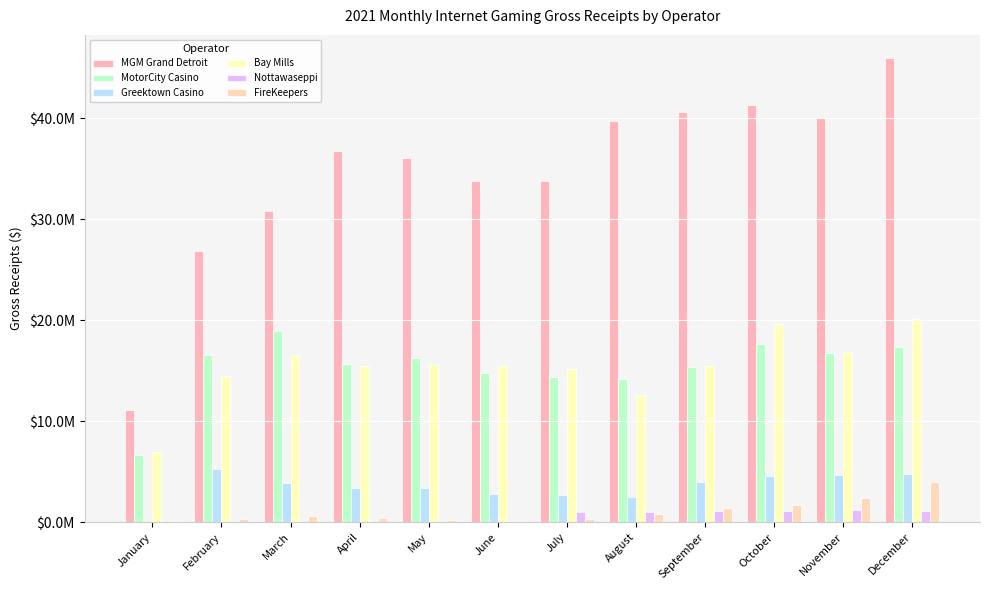

Read the Bay Mills value at January.

6922607.1